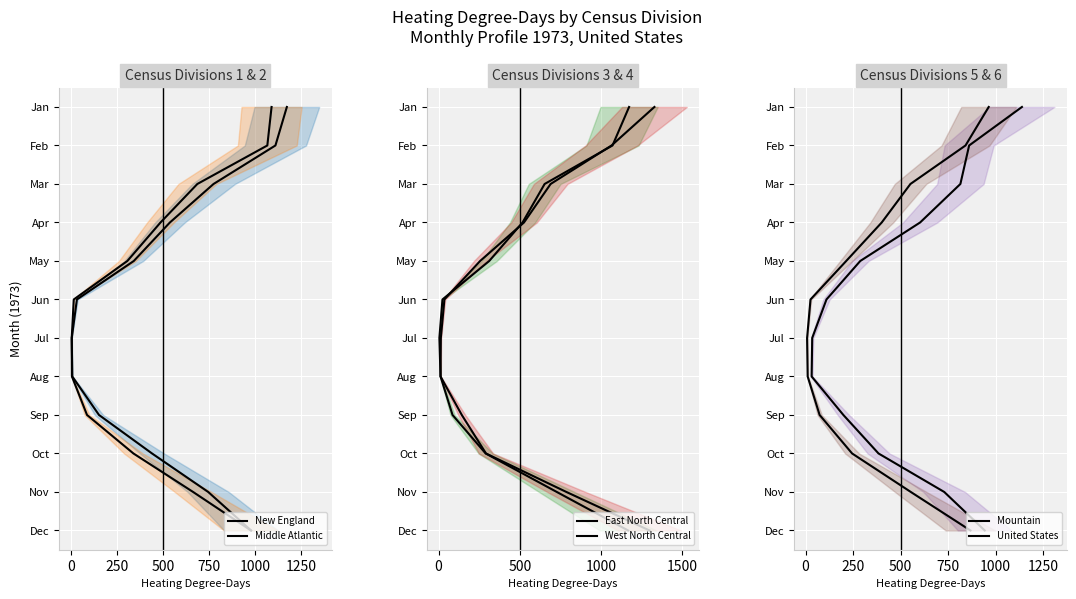

What are all the series names shown in the legend?

New England, Middle Atlantic, East North Central, West North Central, Mountain, United States